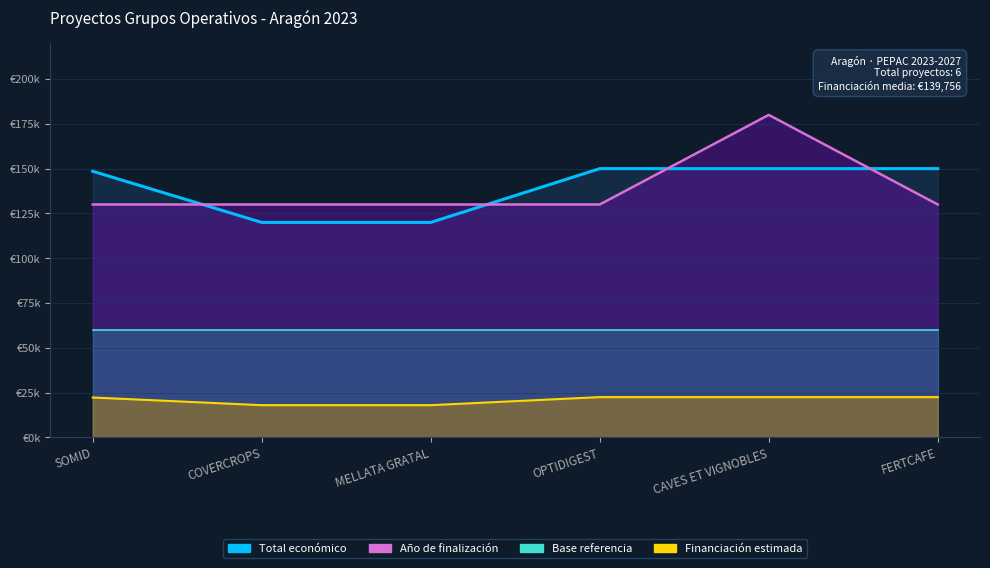

Does the chart display data point markers on the line(s)?

No